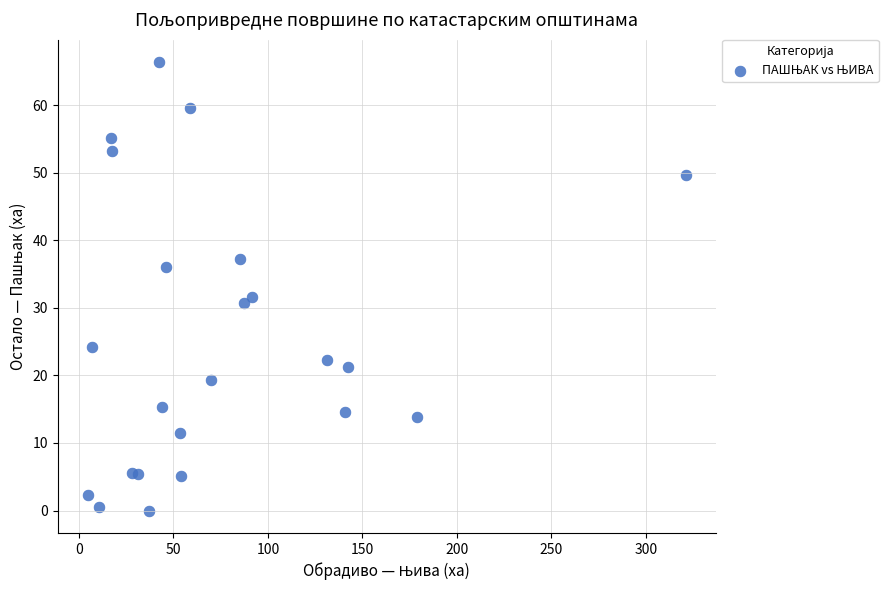

What Y value in the scatter plot is closest to 33?

31.7